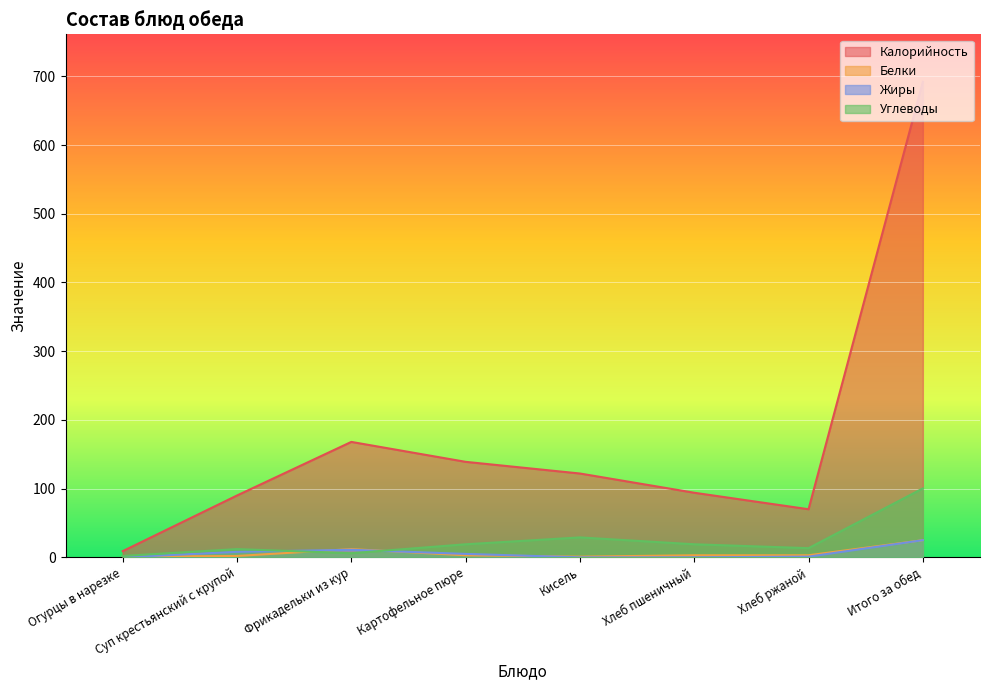

At which category is the sum across all series the highest?

Итого за обед